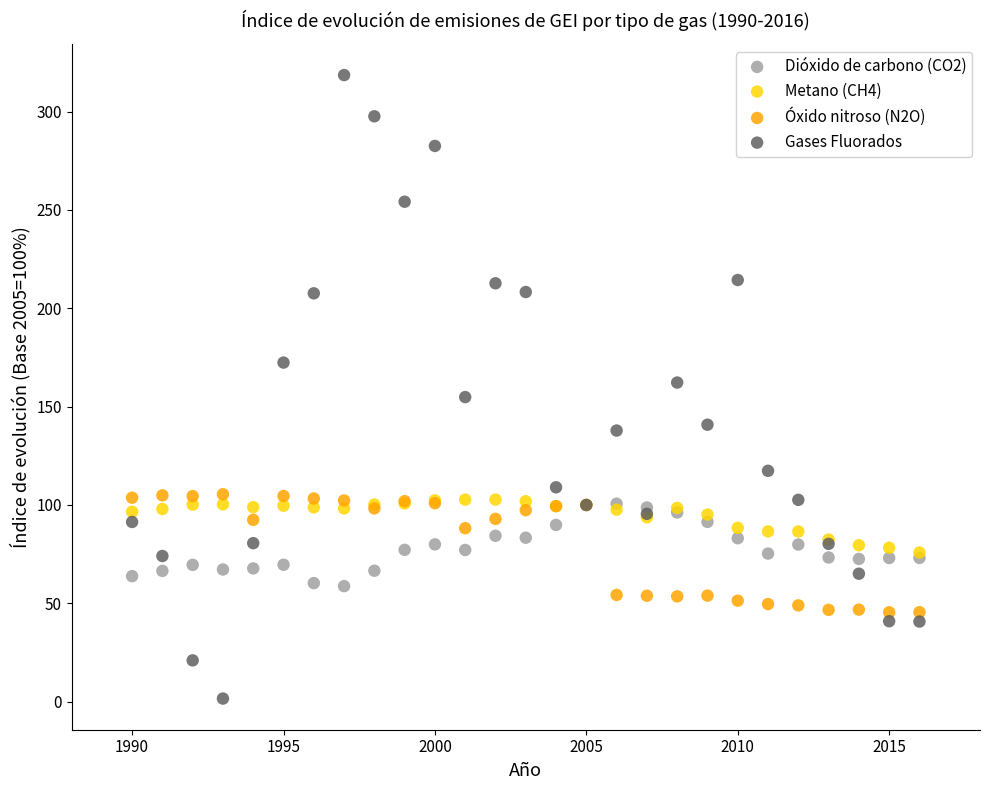

What are all the series names shown in the legend?

Dióxido de carbono (CO2), Metano (CH4), Óxido nitroso (N2O), Gases Fluorados